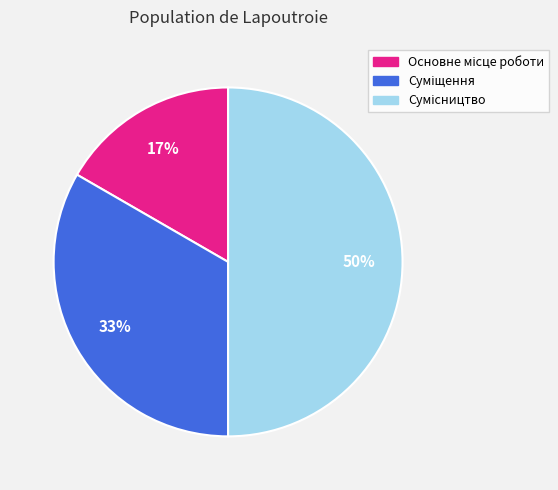

To the nearest percent, what is the average slice percentage?

33%